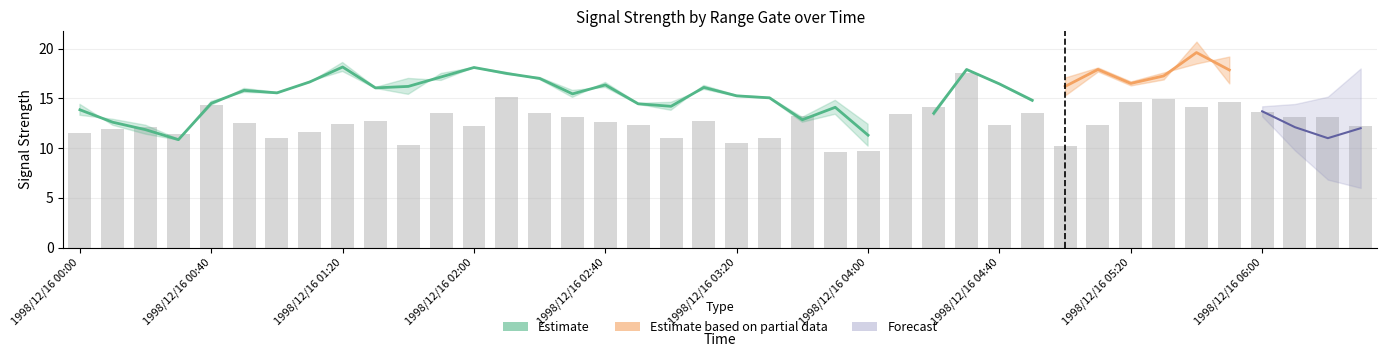

Where is the data nearest to the value 13?

15